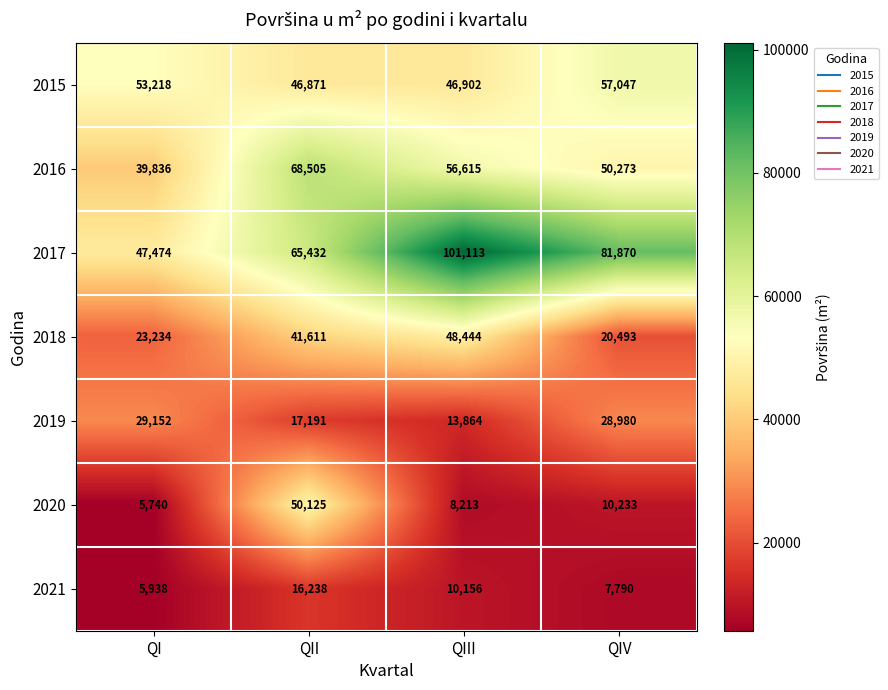

What is the total value across all series at QIII?

285307